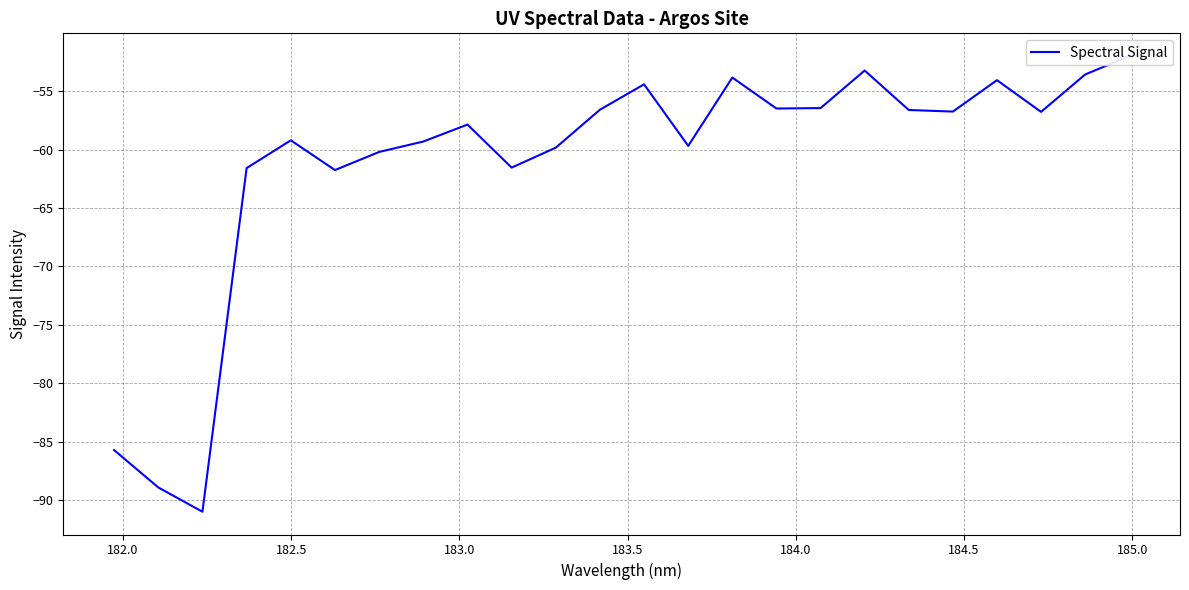

What is the greatest value displayed?

-52.0